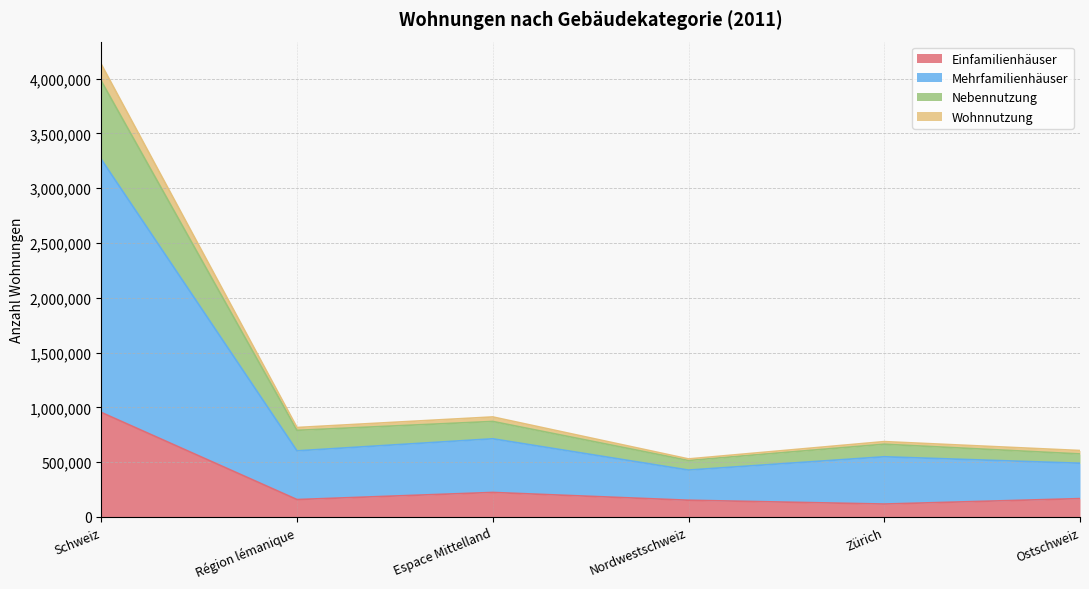

True or false: Mehrfamilienhäuser and Wohnnutzung cross at least once.

False